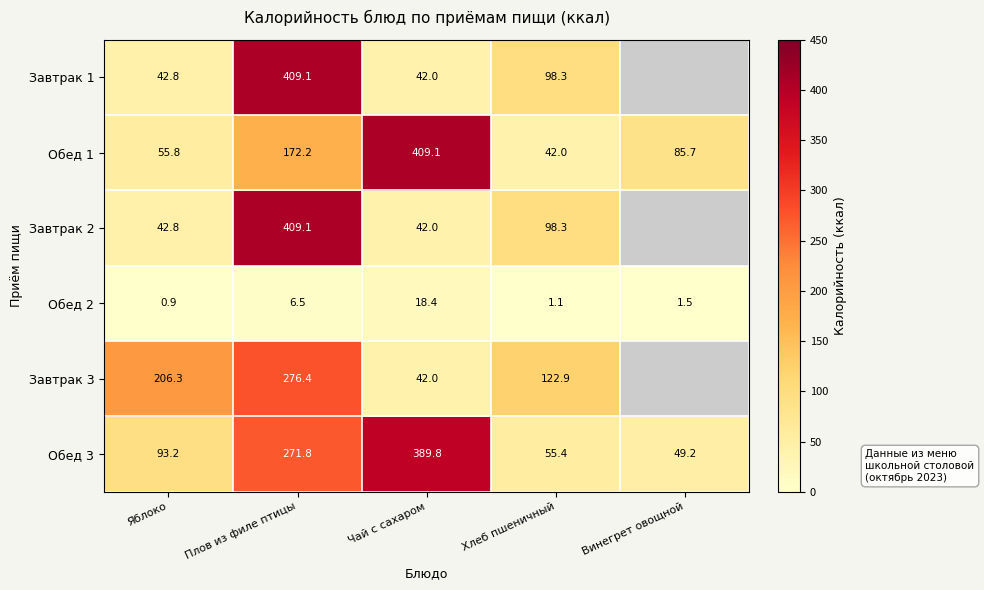

What is the sum of all Обед 1 values?

764.8